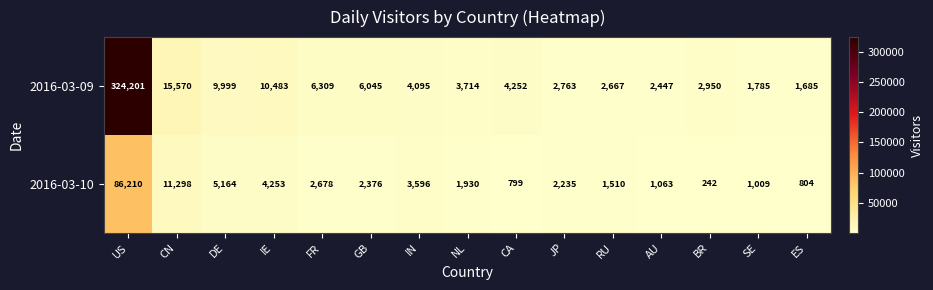

List the series in order of their overall mean, lowest first.

2016-03-10, 2016-03-09